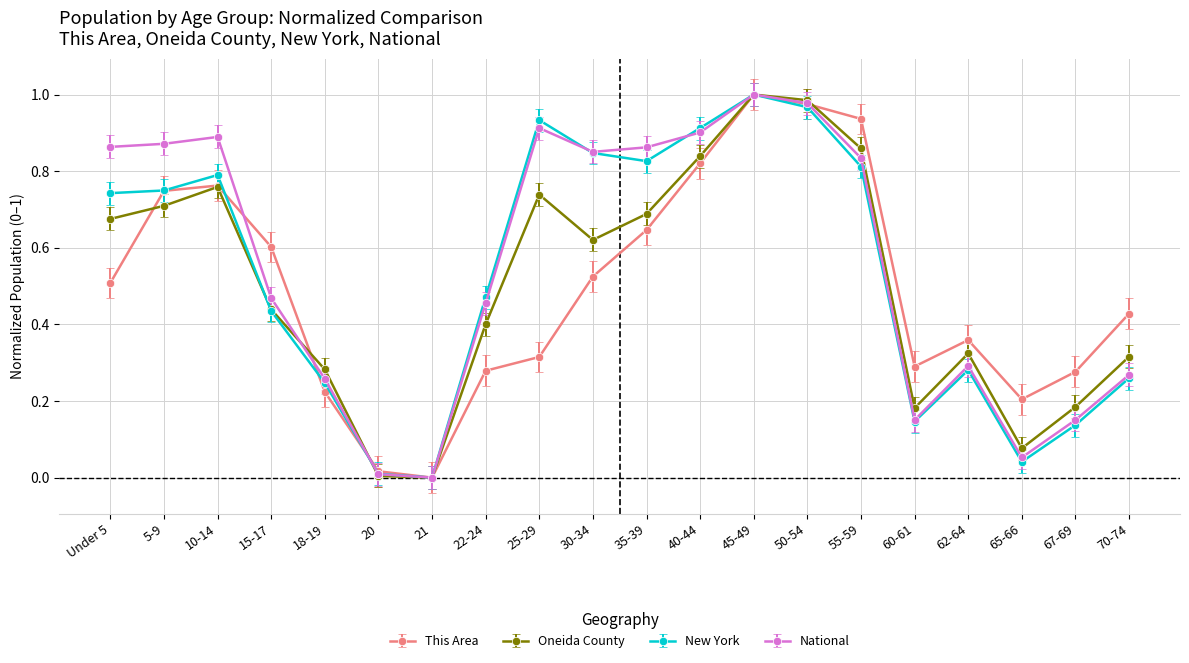

Which category has the highest value in the New York series?

45-49